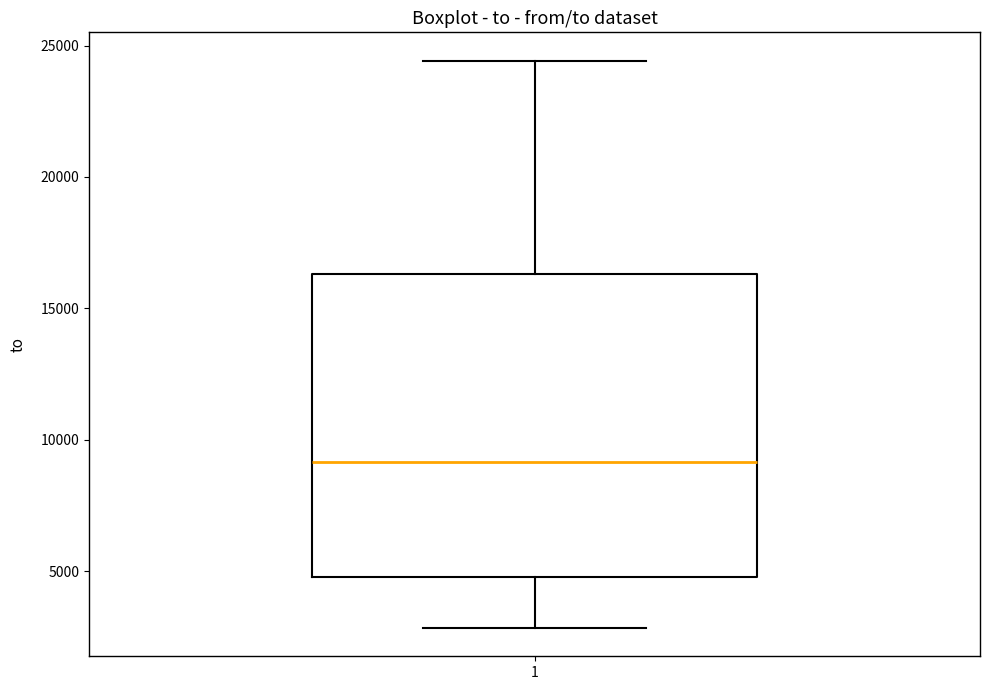

Read this box plot against the y-axis: the position of the median line, the range covered by the box, and the ends of both whiskers. The values are not printed on the chart, so give them approximately, as read against the axis.

median 9000, box 5000 to 16500, whiskers 3000 to 24500